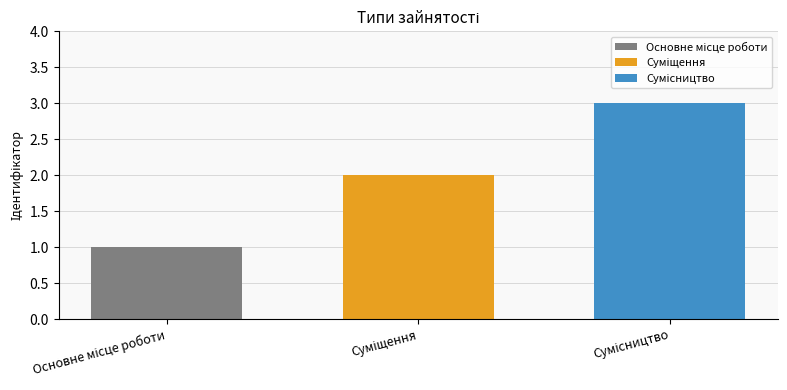

Does the chart contain any negative values?

No